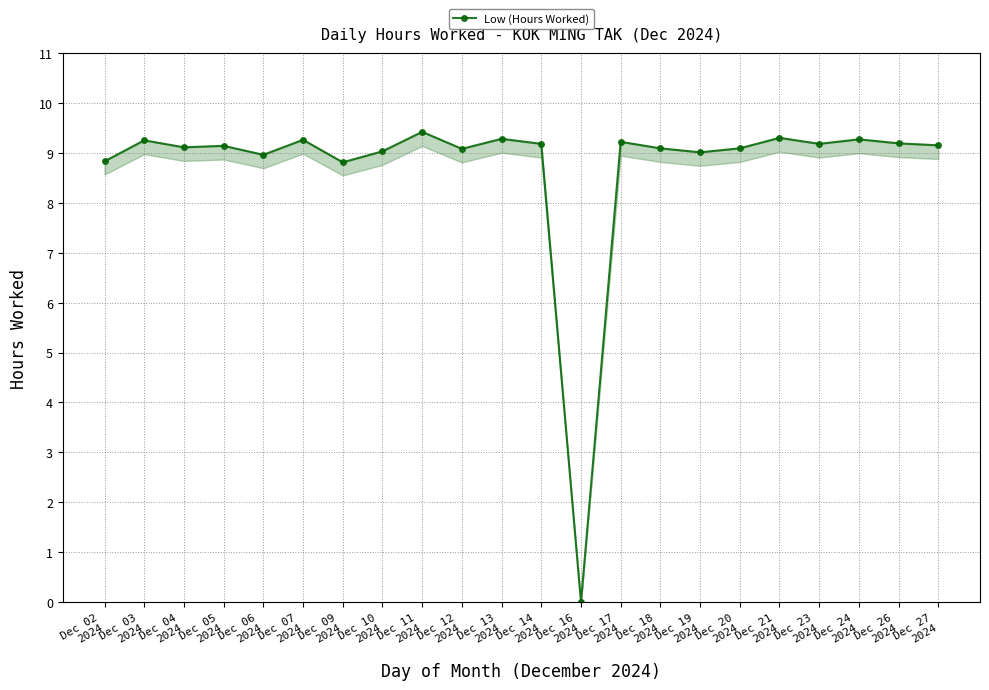

List the labels in order of value, largest first.

Dec 11
2024, Dec 21
2024, Dec 13
2024, Dec 24
2024, Dec 07
2024, Dec 03
2024, Dec 17
2024, Dec 26
2024, Dec 14
2024, Dec 23
2024, Dec 27
2024, Dec 05
2024, Dec 04
2024, Dec 18
2024, Dec 20
2024, Dec 12
2024, Dec 10
2024, Dec 19
2024, Dec 06
2024, Dec 02
2024, Dec 09
2024, Dec 16
2024